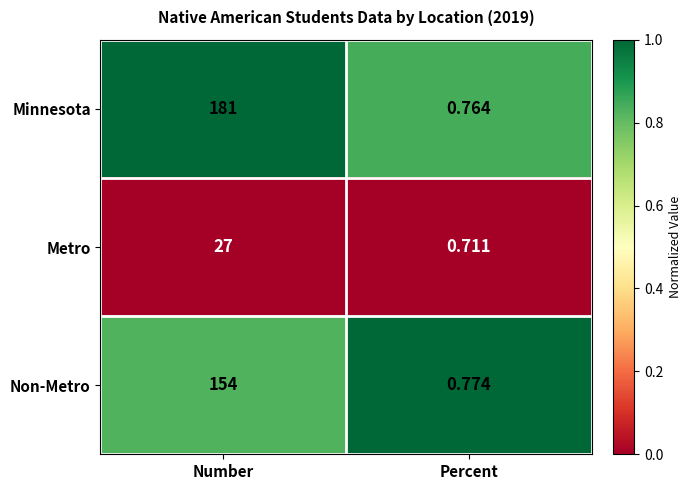

How many series are shown in this chart?

3